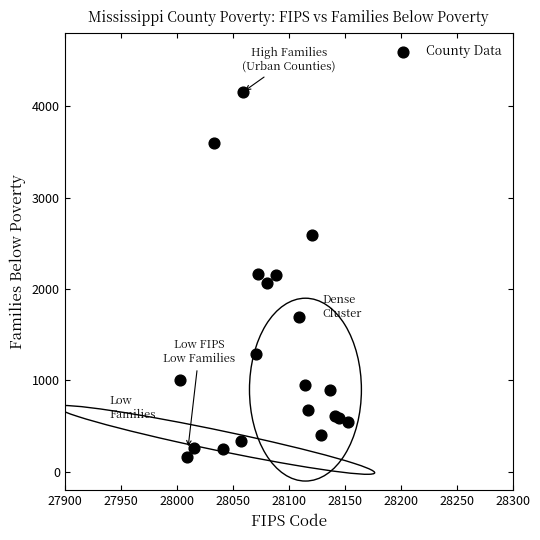

What is the range of Y values (max minus min)?

3992